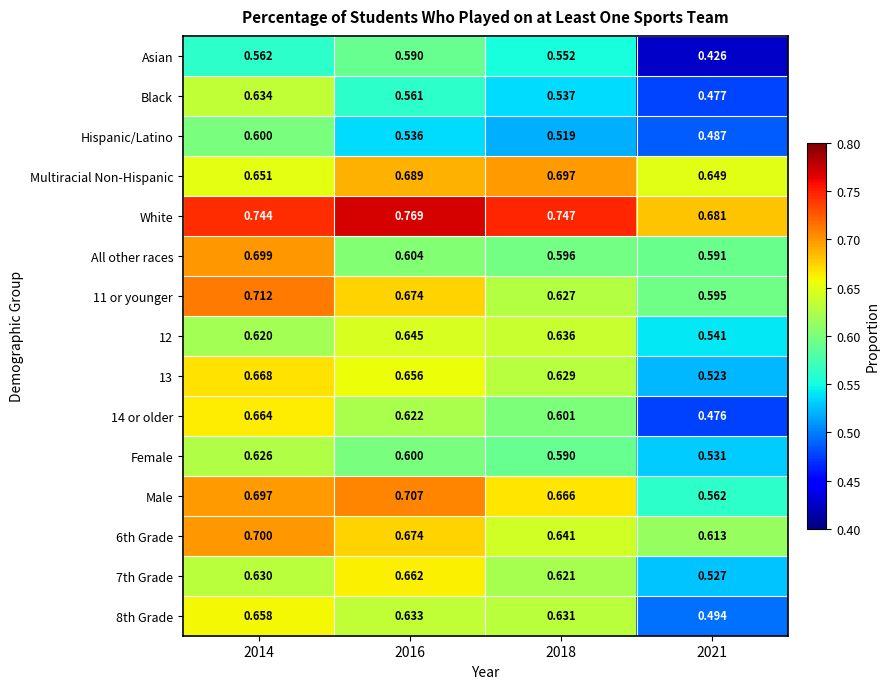

Which series has the largest range (max minus min)?

14 or older